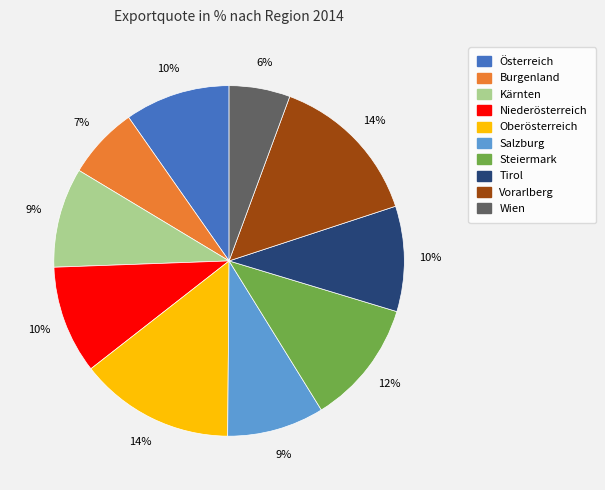

Which slice is the smallest?

Wien